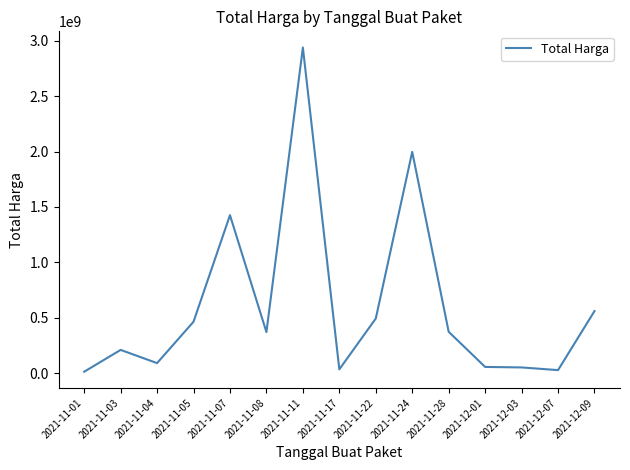

Is it true that the value at 2021-11-08 is 123374807?

False